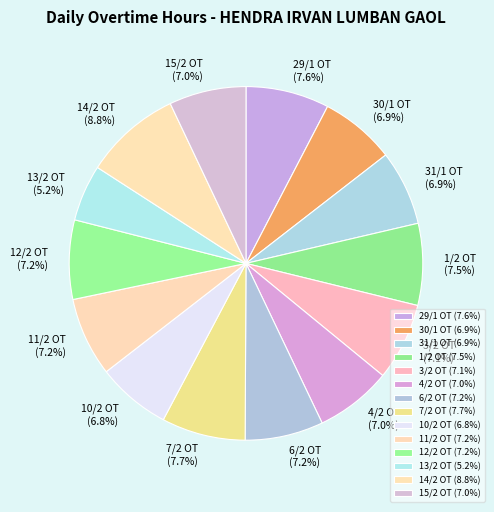

How many slices are in this pie chart?

14